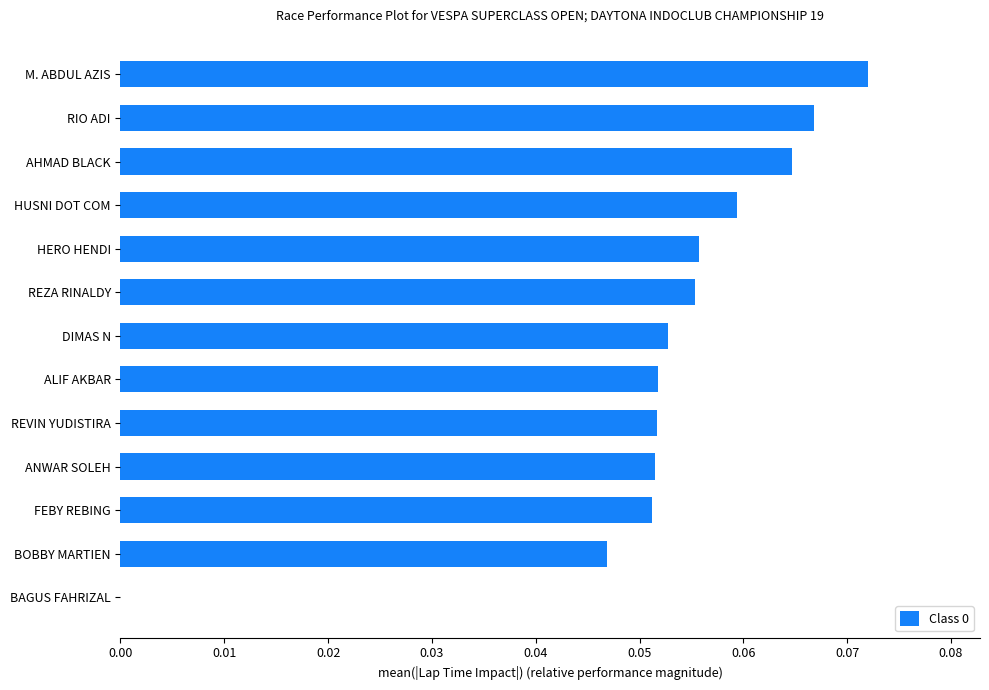

What is the sum of all values?

0.7